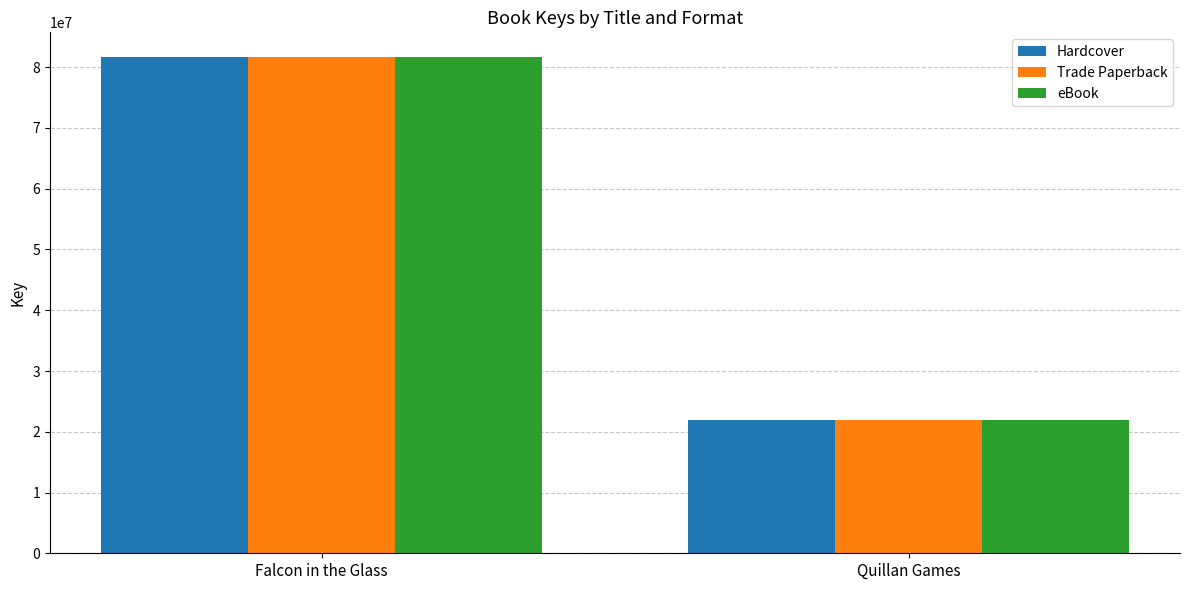

Reading right to left, what are all the values shown in this chart?

Hardcover: 21987940	81661137
Trade Paperback: 21987940	81661137
eBook: 21987940	81661137